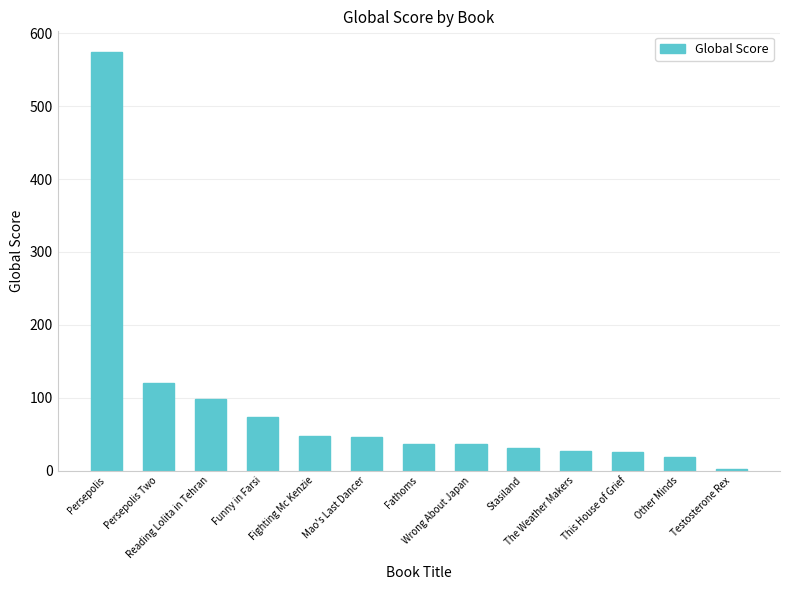

What is the maximum value shown in the chart?

574